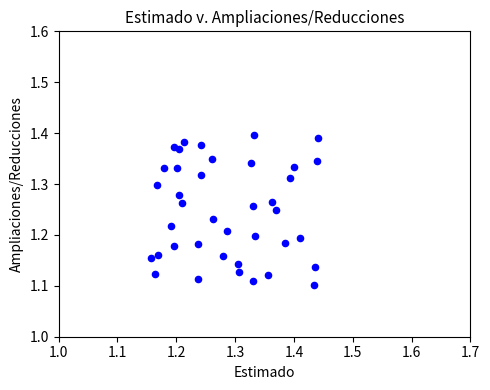

What is the range of Y values (max minus min)?

0.3